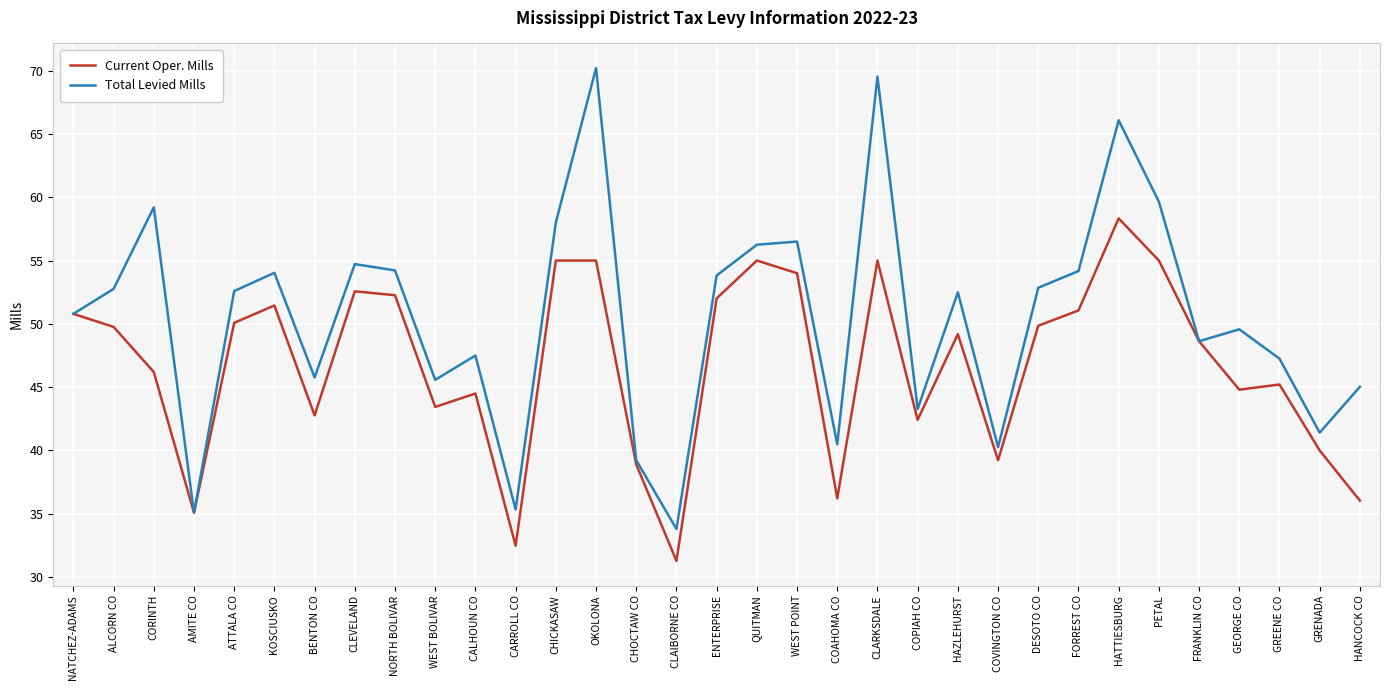

What is the sum of the Current Oper. Mills values at FORREST CO and AMITE CO?

86.2